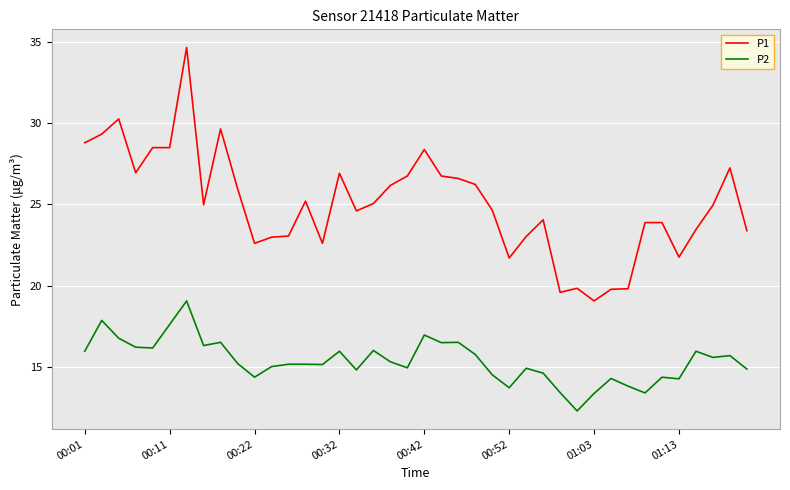

What are all the series names shown in the legend?

P1, P2